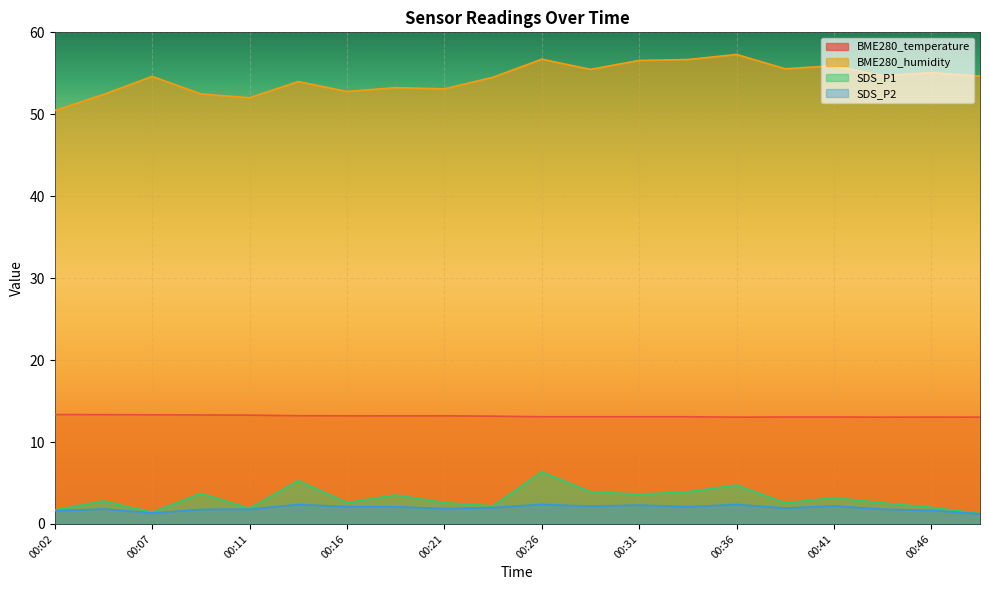

Which category has the highest value across all series?

00:36